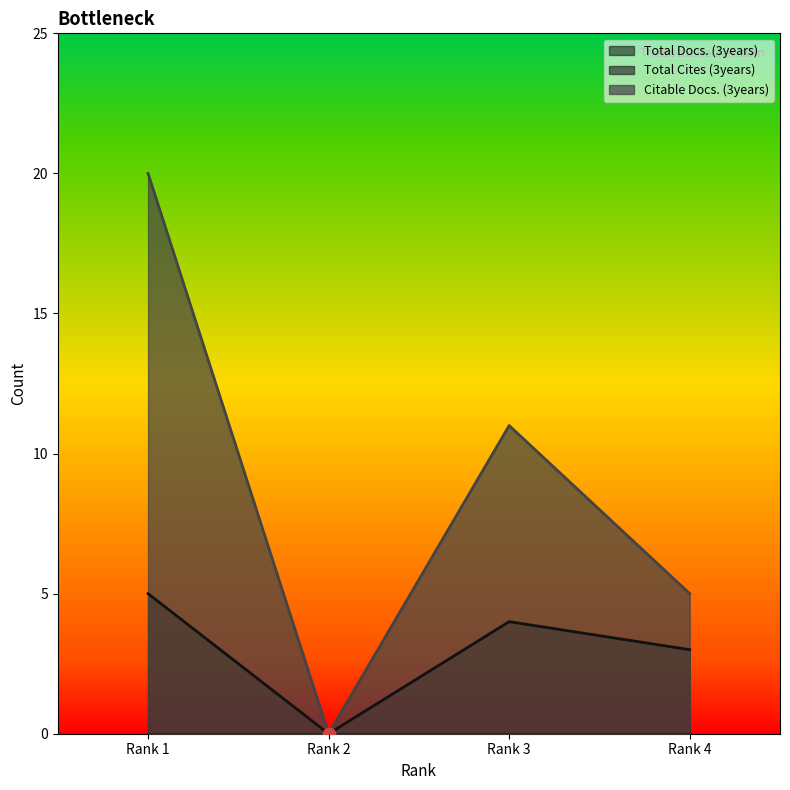

Is the value of Total Docs. (3years) at Rank 4 greater than the value of Citable Docs. (3years) at Rank 2?

Yes